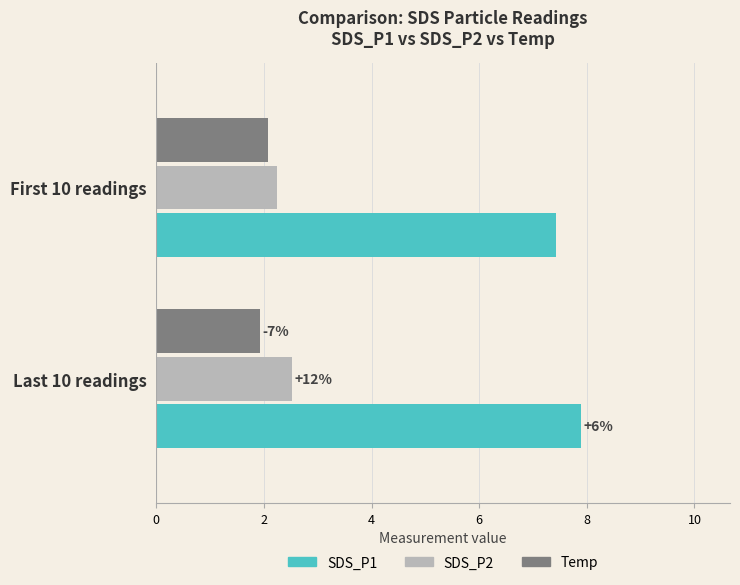

What are all the series names shown in the legend?

SDS_P1, SDS_P2, Temp